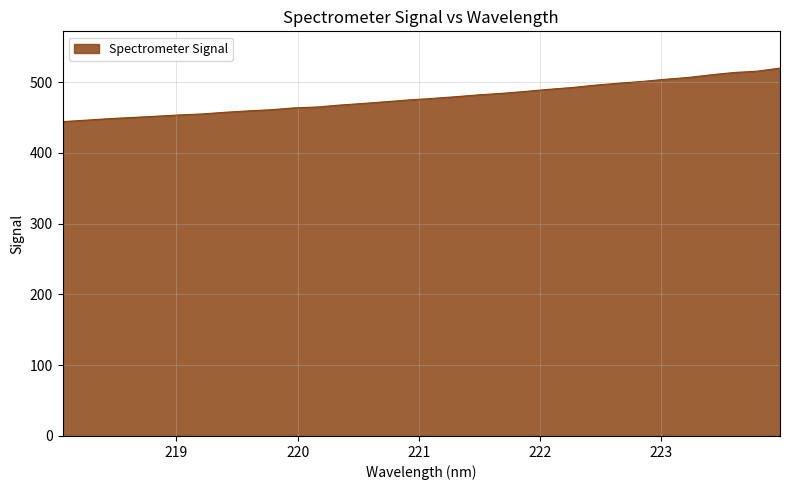

What is the maximum value shown in the chart?

519.8